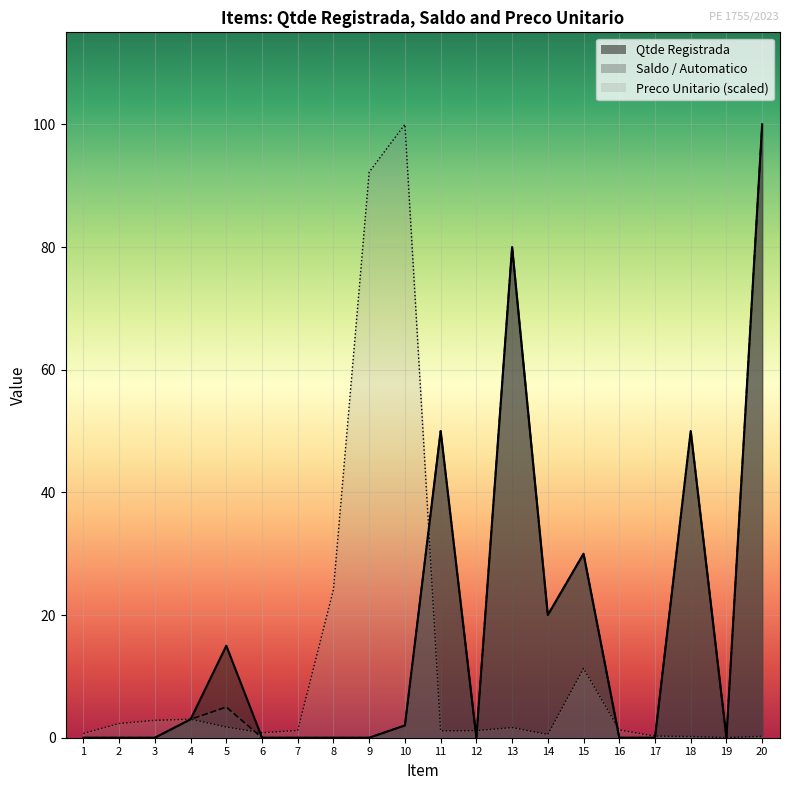

Where is Saldo / Automatico nearest to the value 50?

11